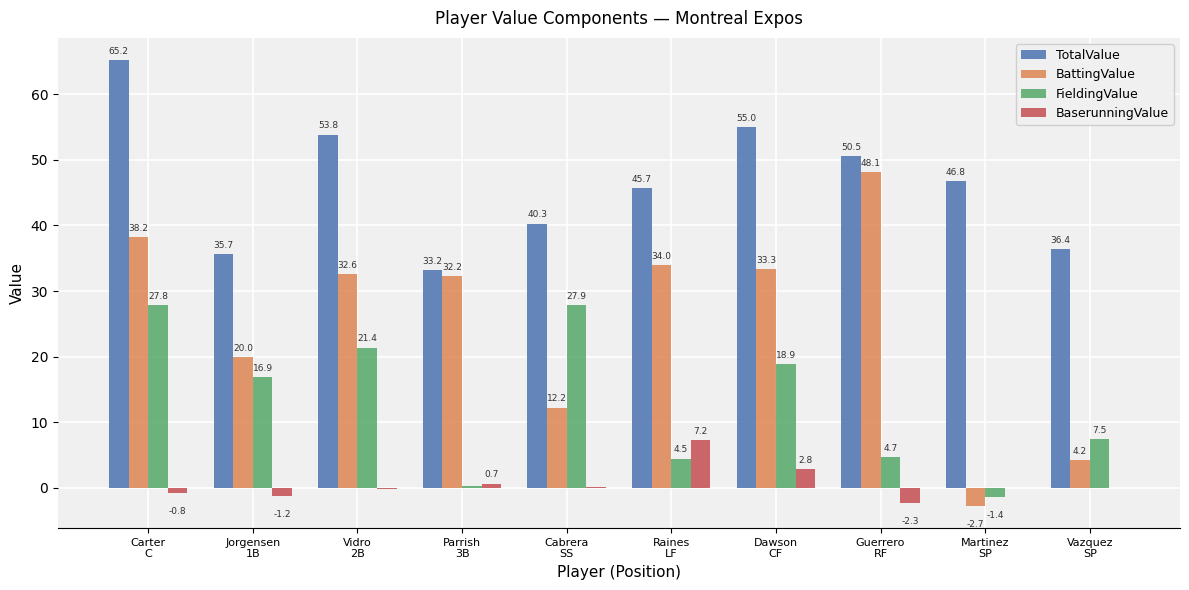

Which series has the largest total across all categories?

TotalValue